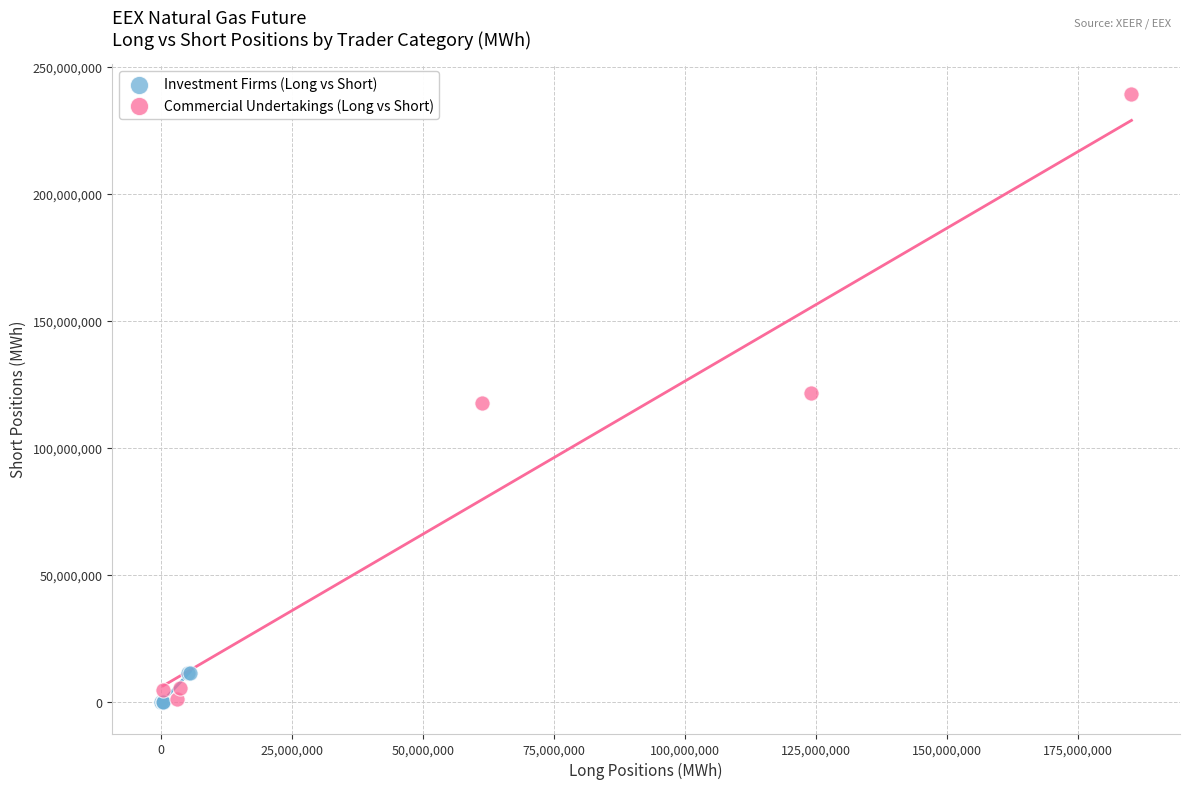

Which series has the largest Y range (max minus min)?

Commercial Undertakings (Long vs Short)